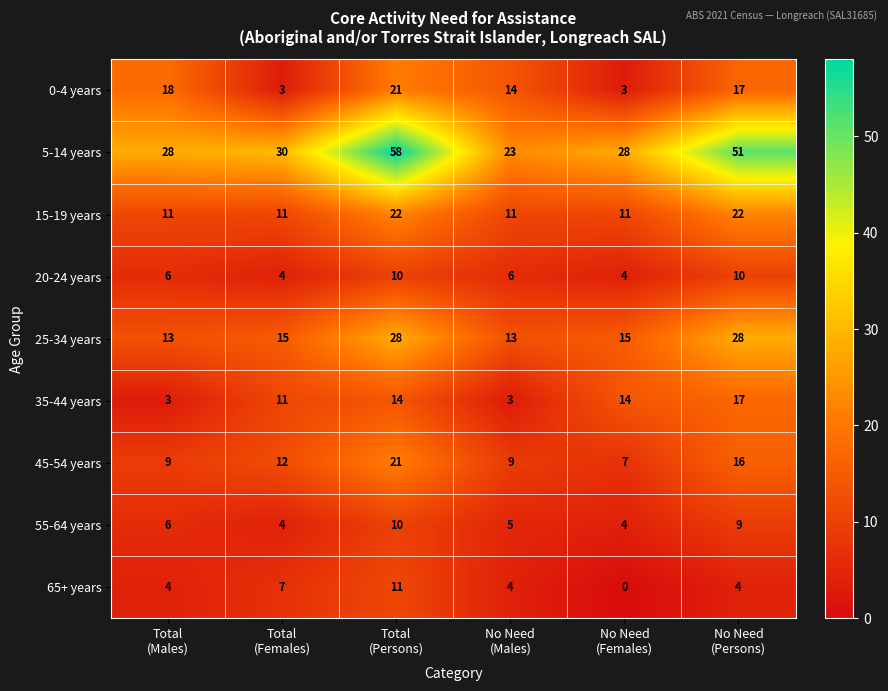

Which series changed the most between Total
(Persons) and No Need
(Males)?

5-14 years